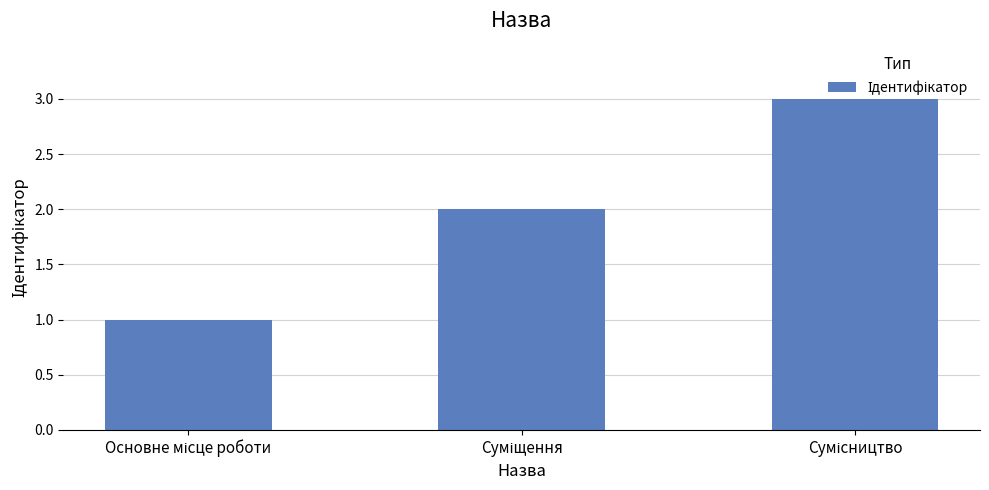

What is the maximum value shown in the chart?

3